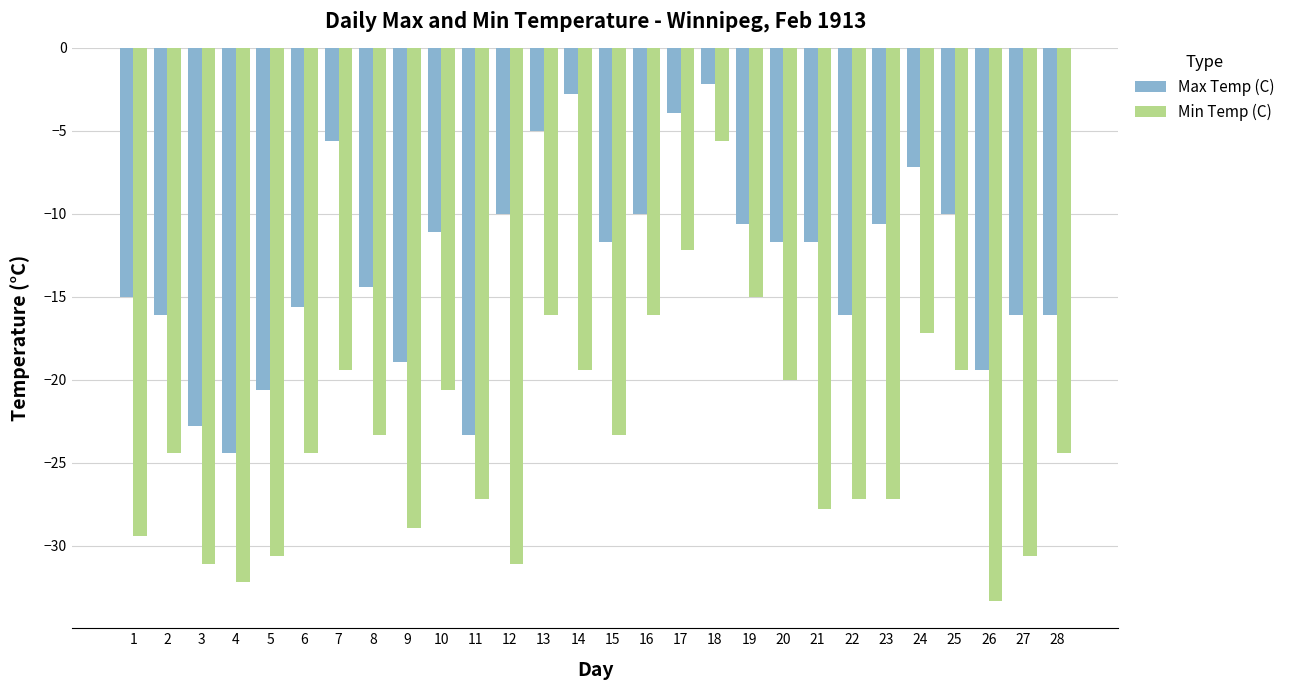

Between 9 and 10, which series saw the biggest shift?

Min Temp (C)